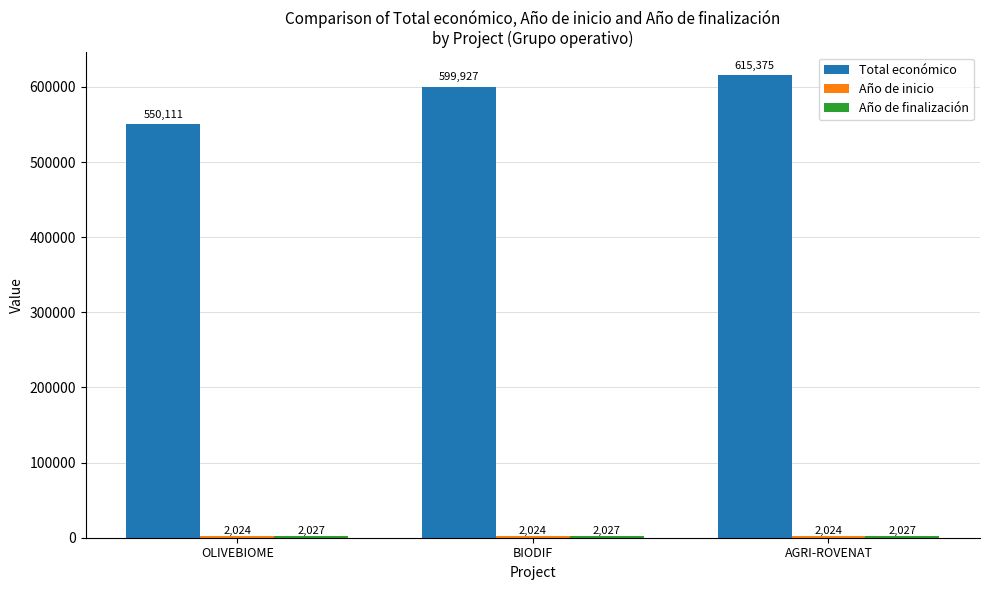

What is the total value across all series at BIODIF?

603978